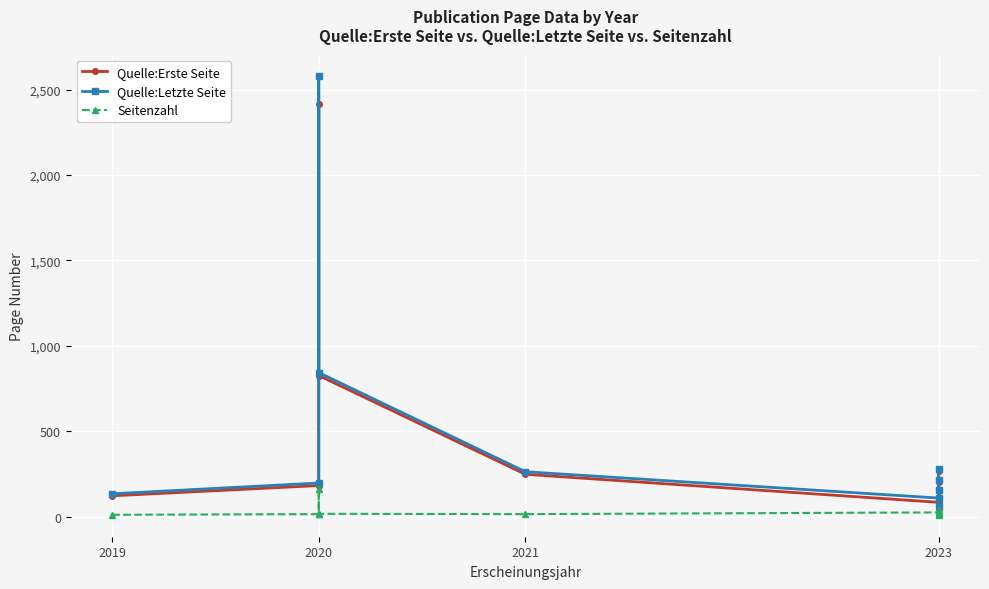

Does the chart display data point markers on the line(s)?

Yes